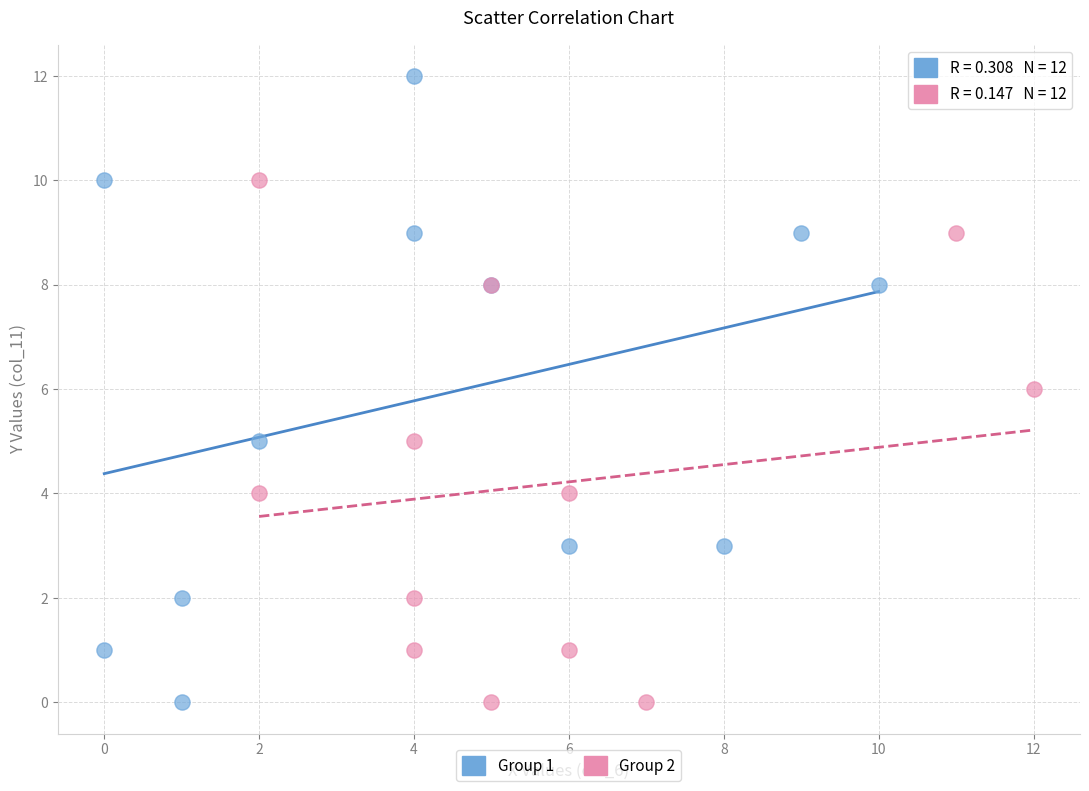

Which series has the widest spread of Y values?

Group 1